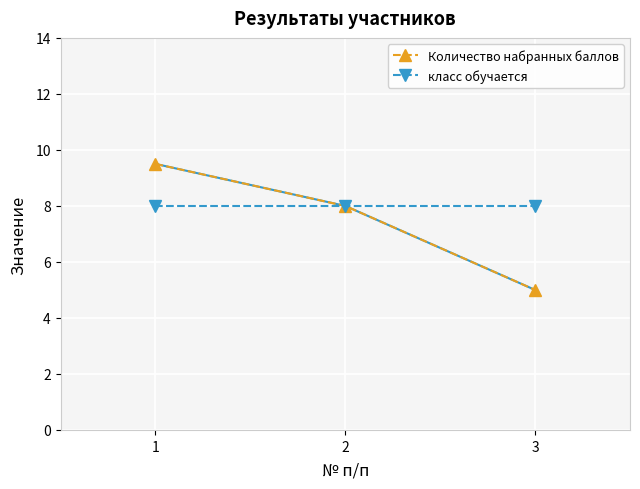

Which series has the largest range (max minus min)?

Количество набранных баллов